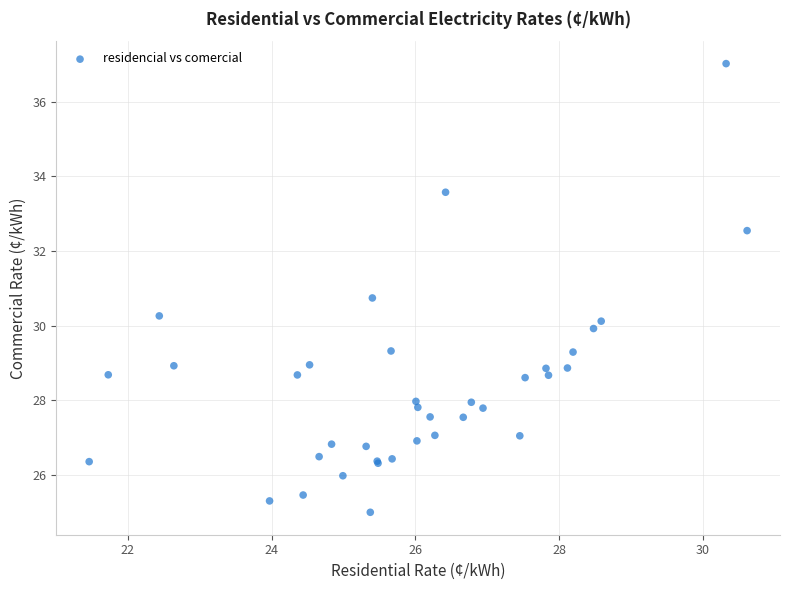

What Y value in the scatter plot is closest to 31?

30.7